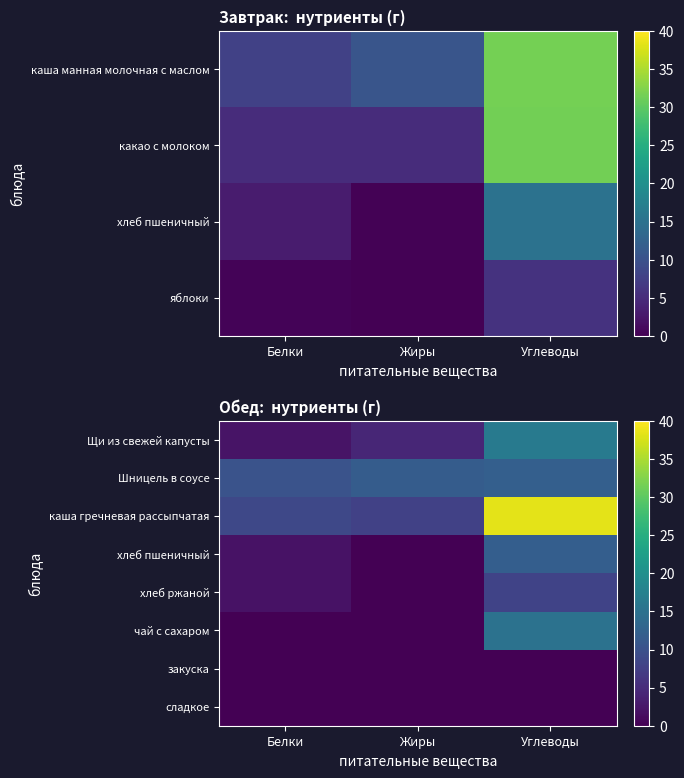

Rank the series at Углеводы from highest to lowest value.

каша гречневая рассыпчатая, Щи из свежей капусты, чай с сахаром, Шницель в соусе, хлеб пшеничный, хлеб ржаной, закуска, сладкое